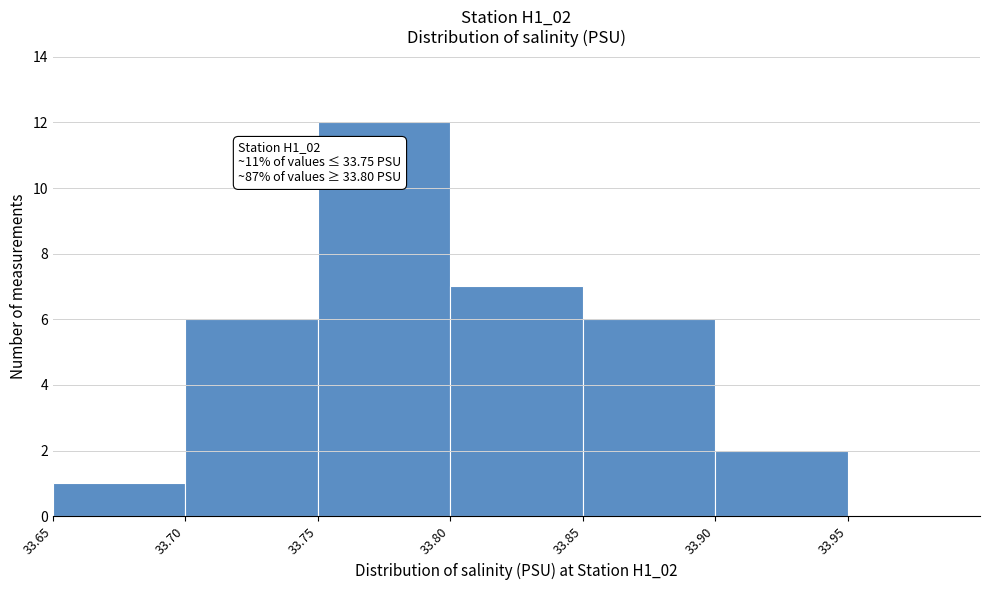

Which range on the x-axis has the tallest bar?

33.75 to 33.80